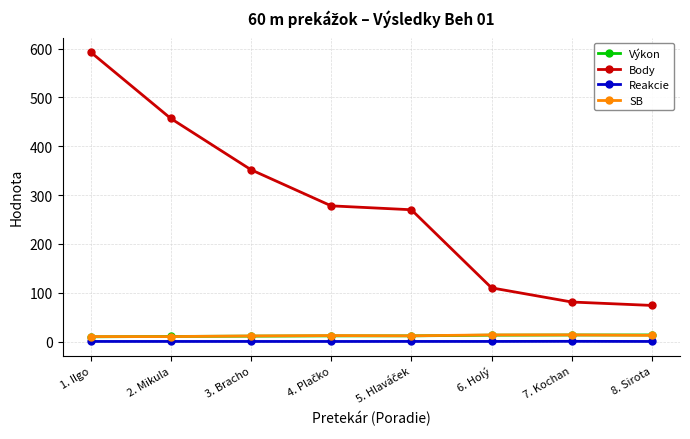

How many lines are shown in the chart?

4